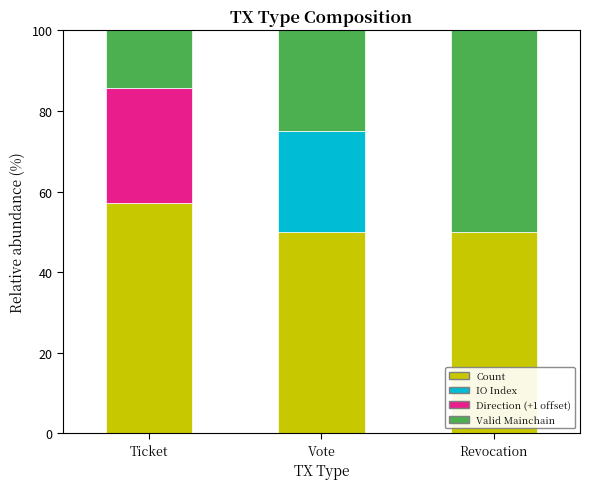

What is the total value across all series at Ticket?

100.0